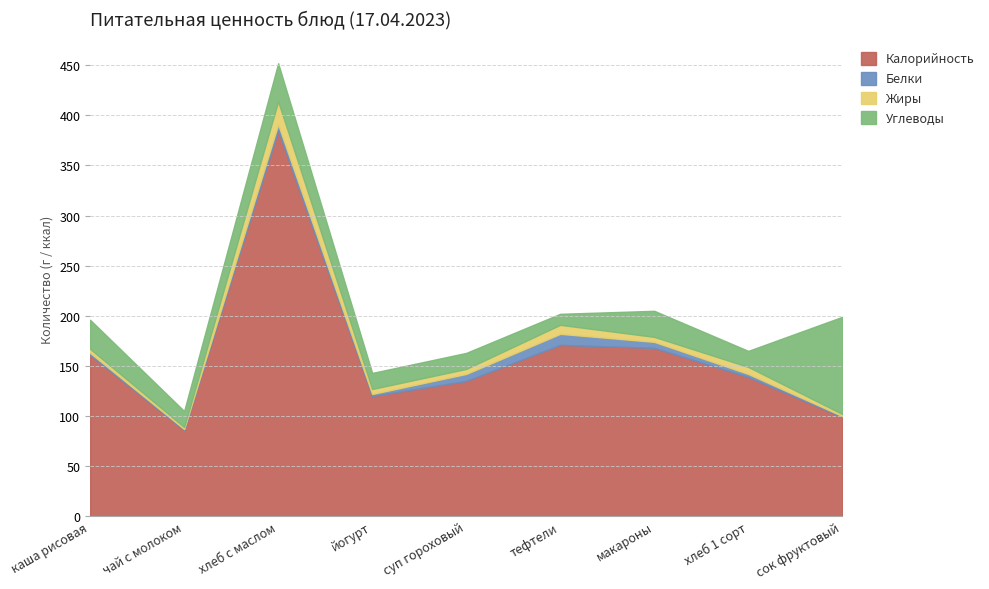

The value of Жиры at хлеб 1 сорт is 7. True or false?

True